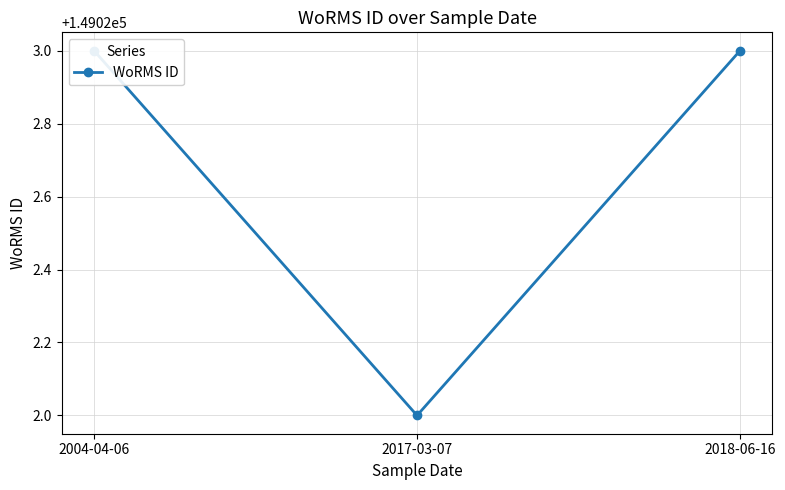

What is the difference between the maximum and minimum values?

1